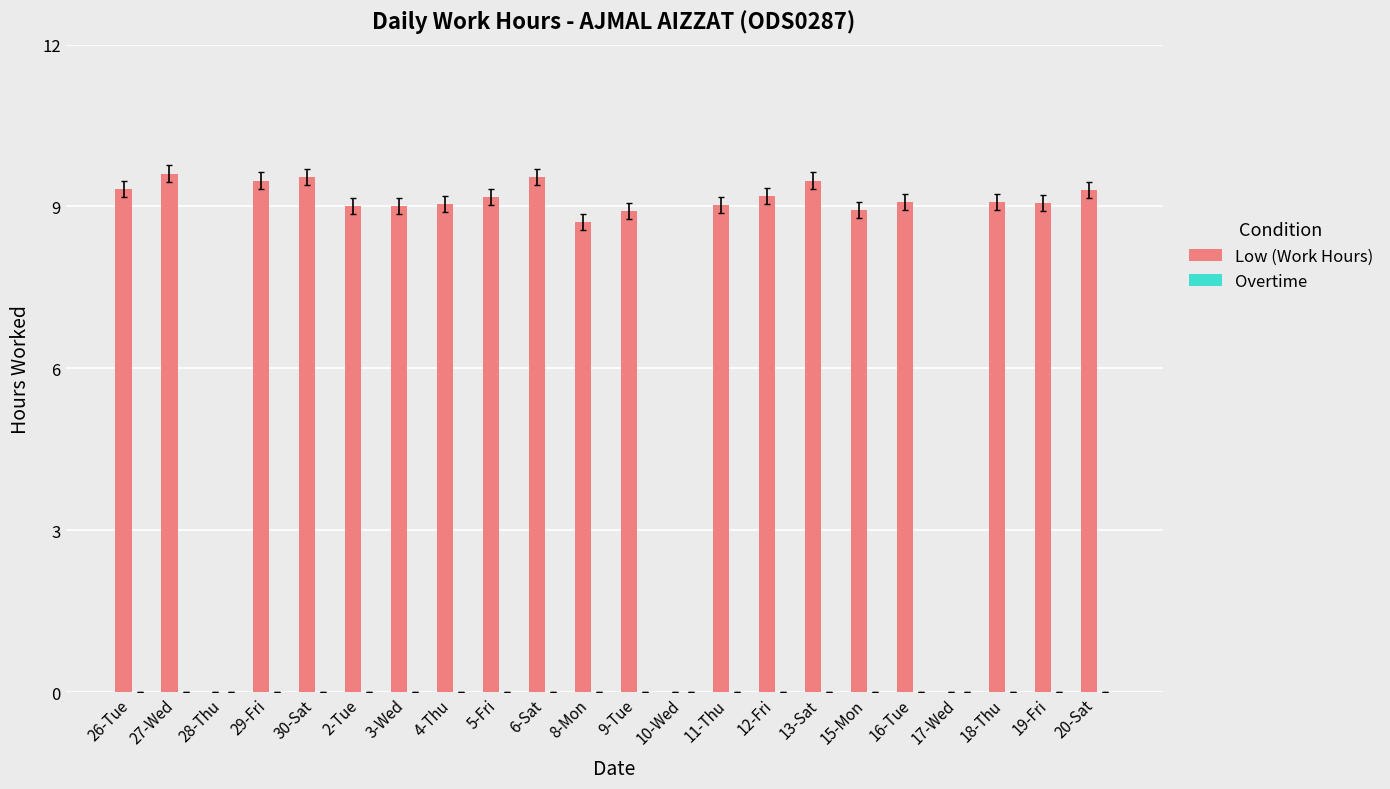

What is the approximate value at 5-Fri?

9.2